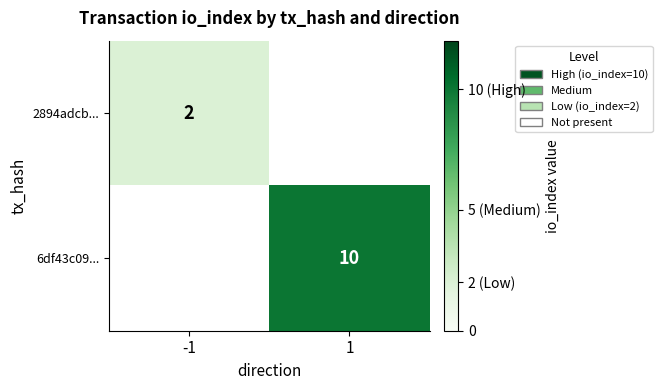

The value of 2894adcb... at -1 is 2. True or false?

True